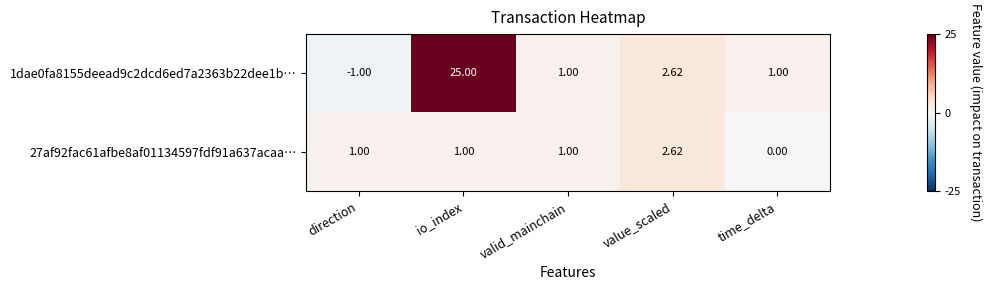

What is the maximum value shown in the chart?

25.0